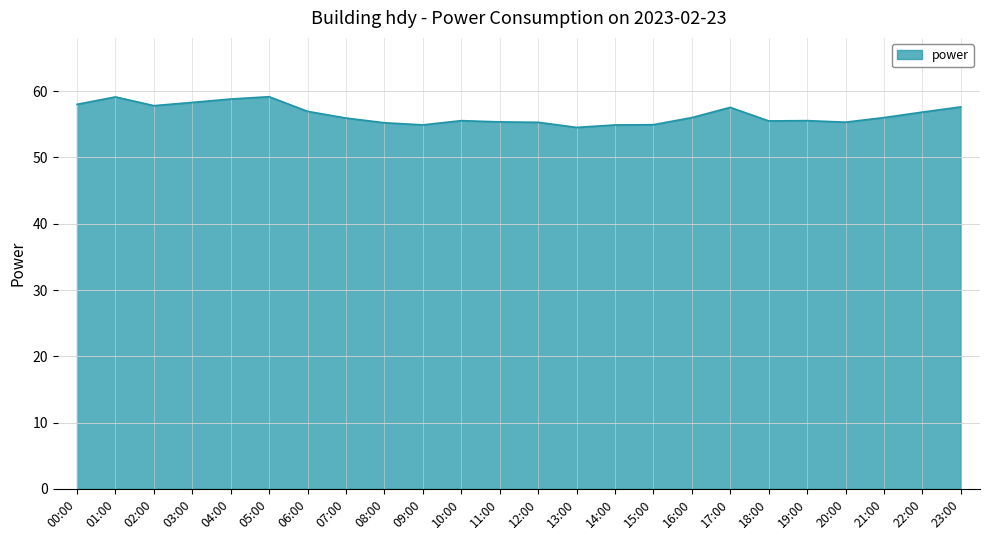

What position from the left is 06:00?

7